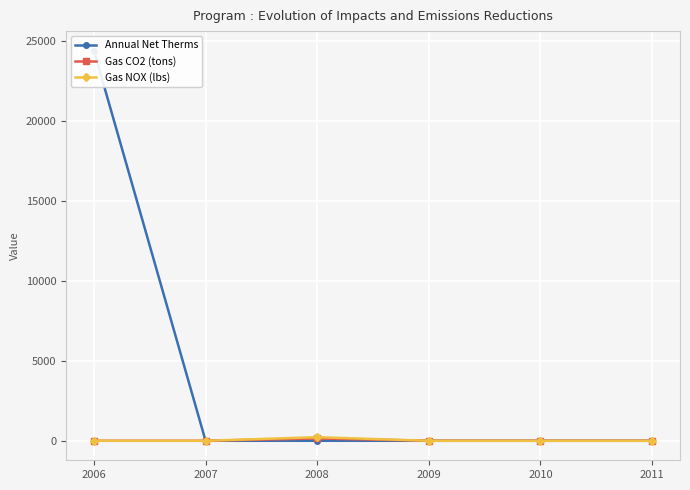

At how many categories does at least one series exceed 19980?

1